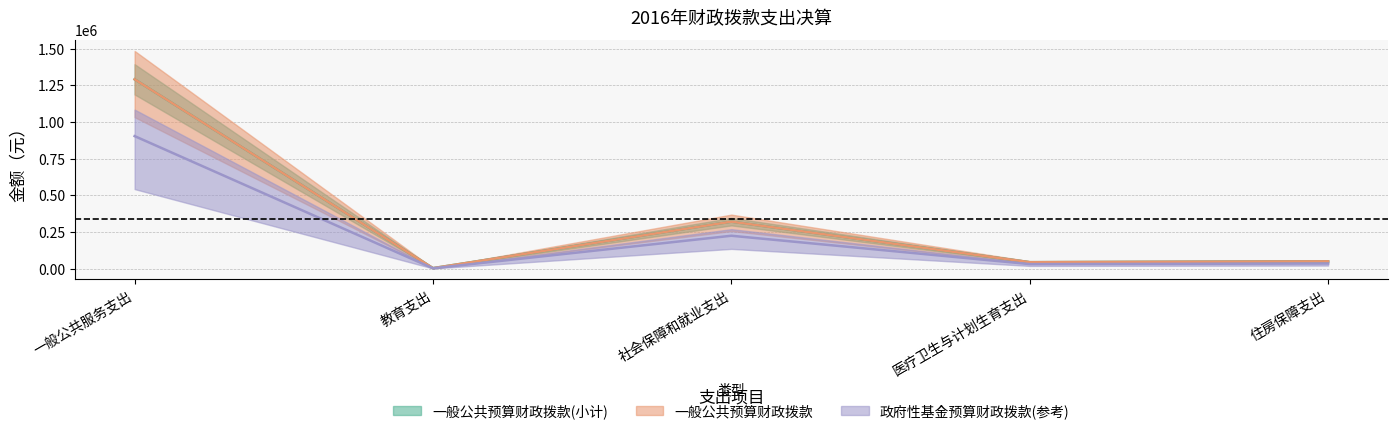

At how many categories does at least one series exceed 478334?

1